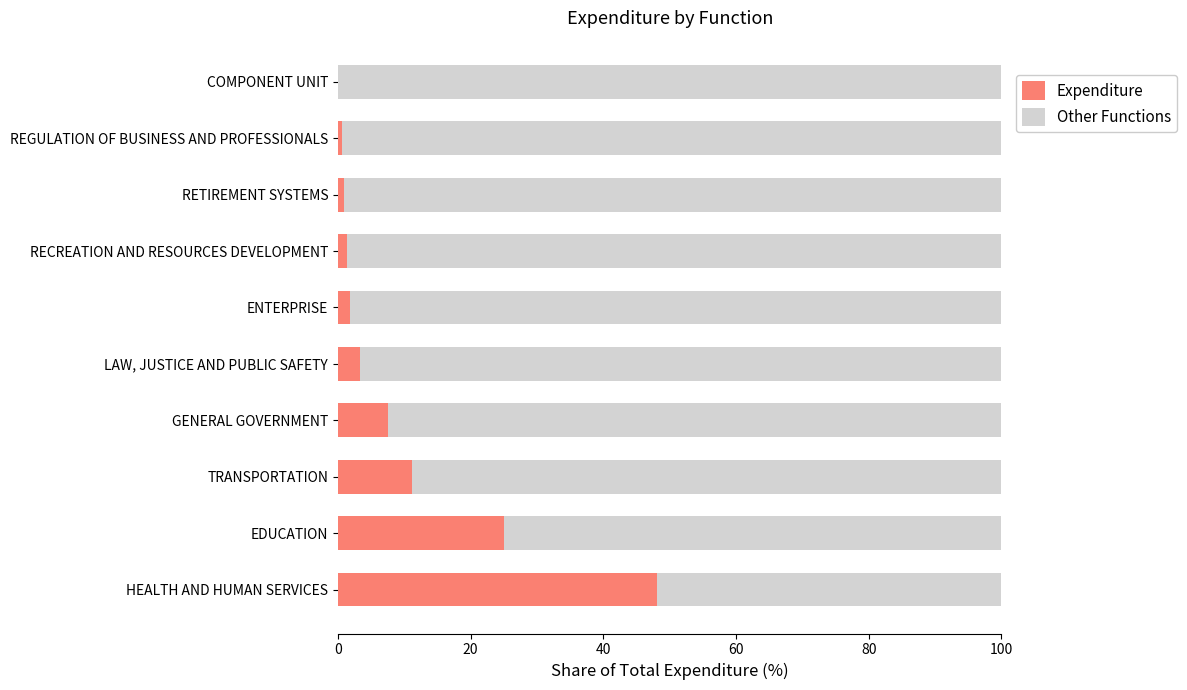

What is the total value across all series at TRANSPORTATION?

100.0